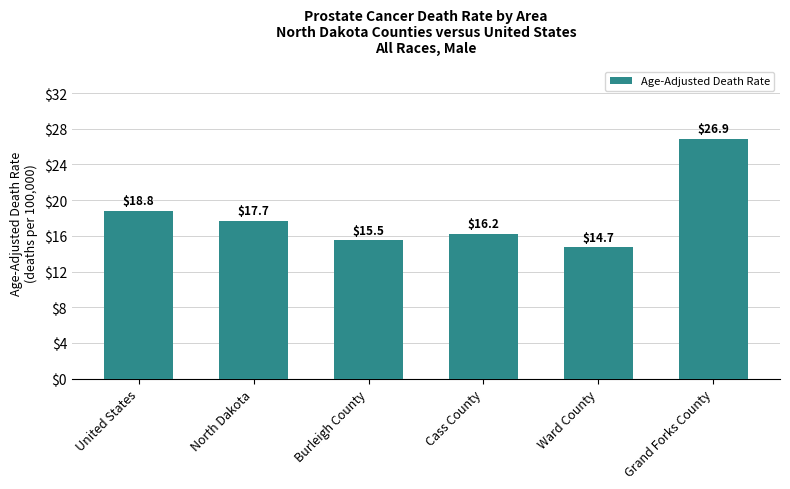

What is the ratio of the value at Grand Forks County to the value at Ward County?

1.8